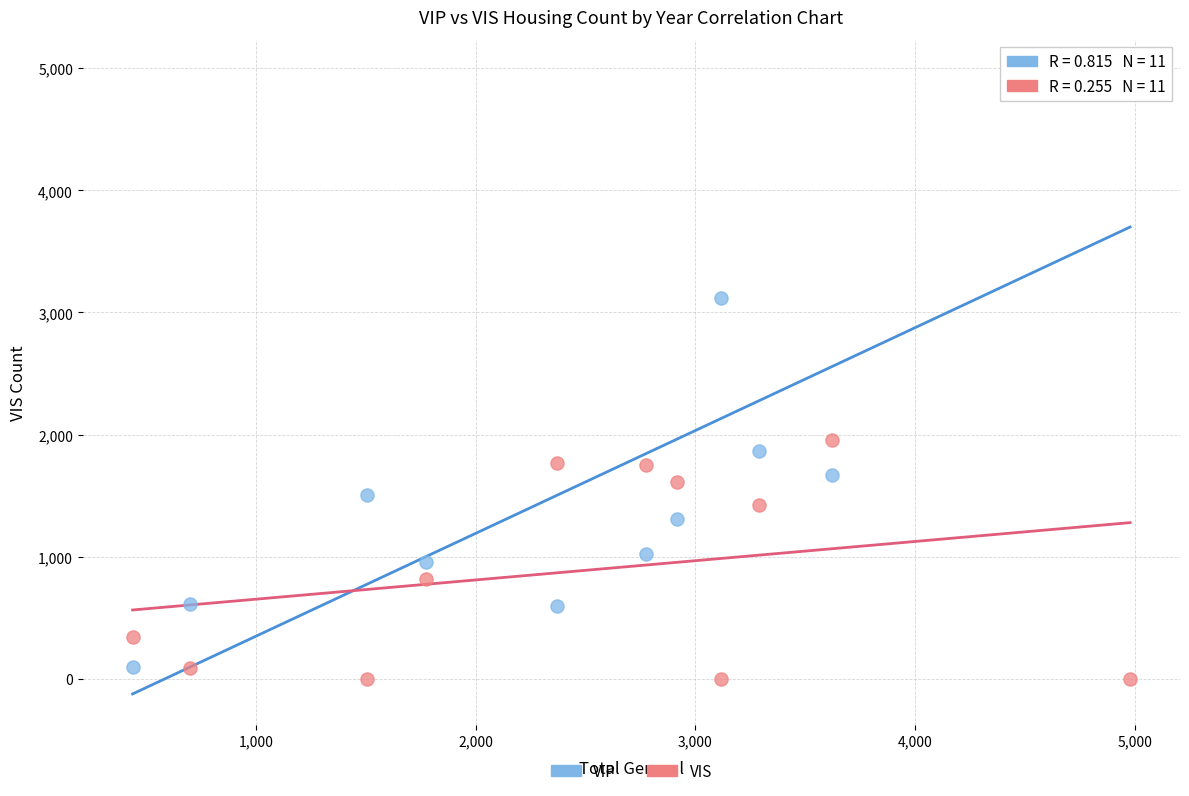

What is the X range (max minus min) for the scatter plot?

4540